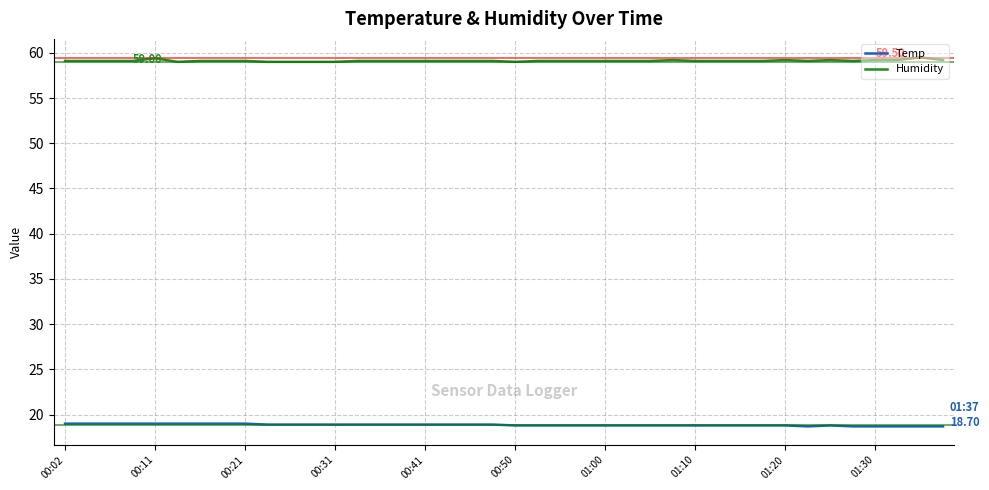

Which series has the largest total across all categories?

Humidity